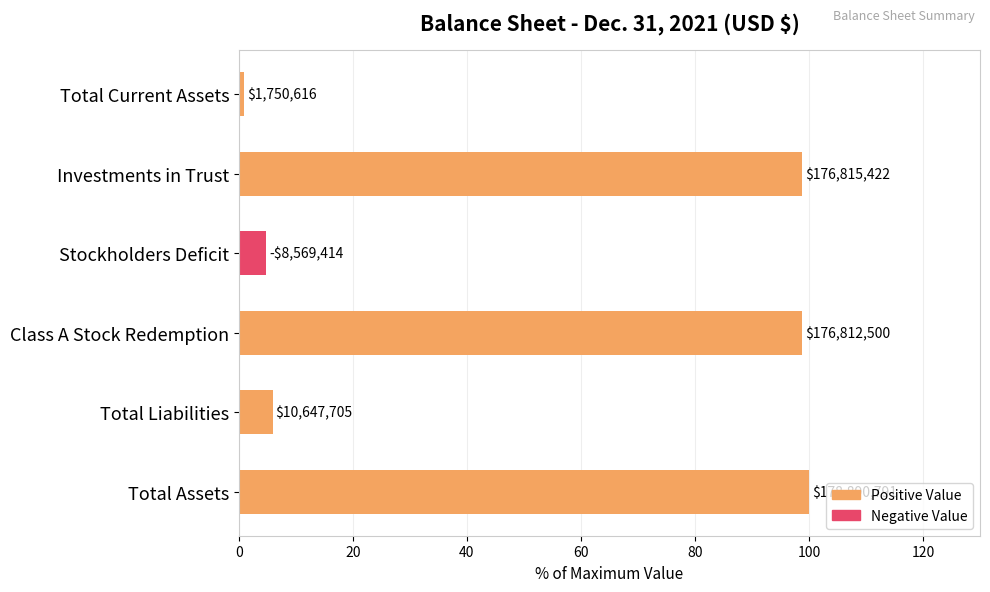

How many bars are there in total?

6